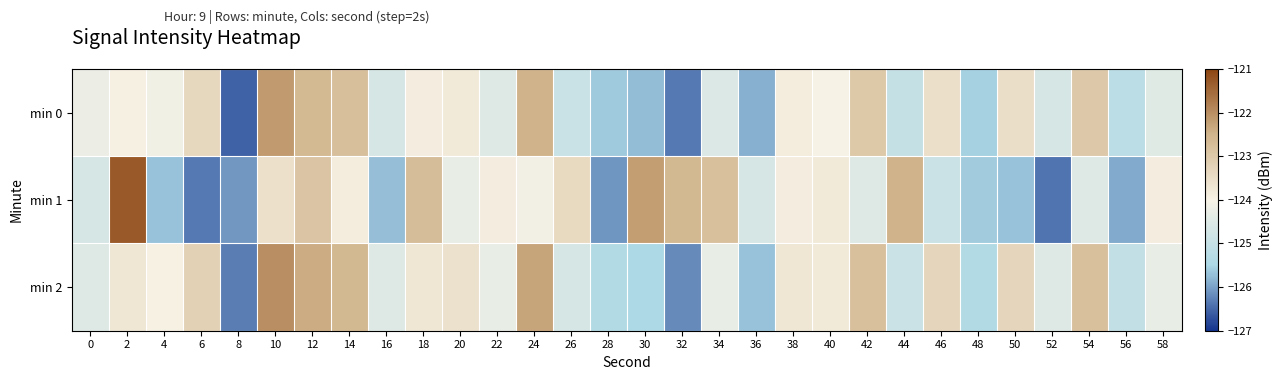

Between 24 and 18, which is larger?

24